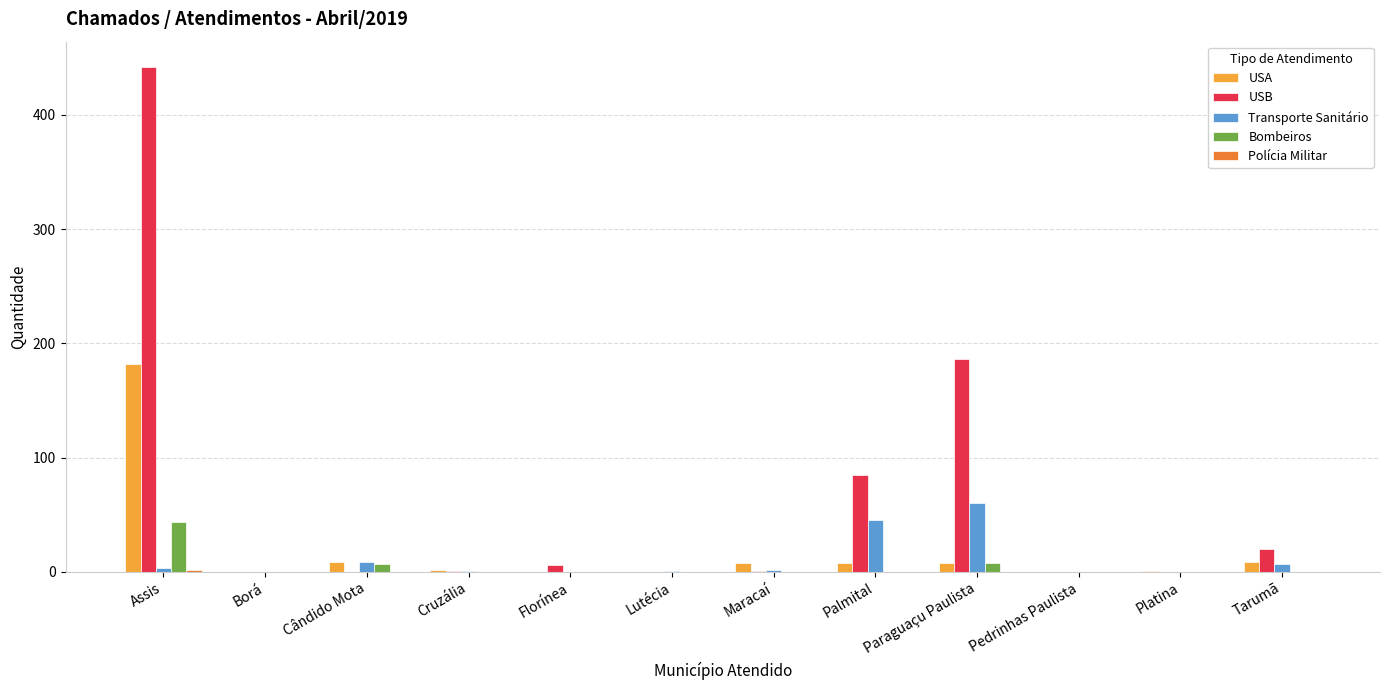

Does the chart contain stacked bars?

No